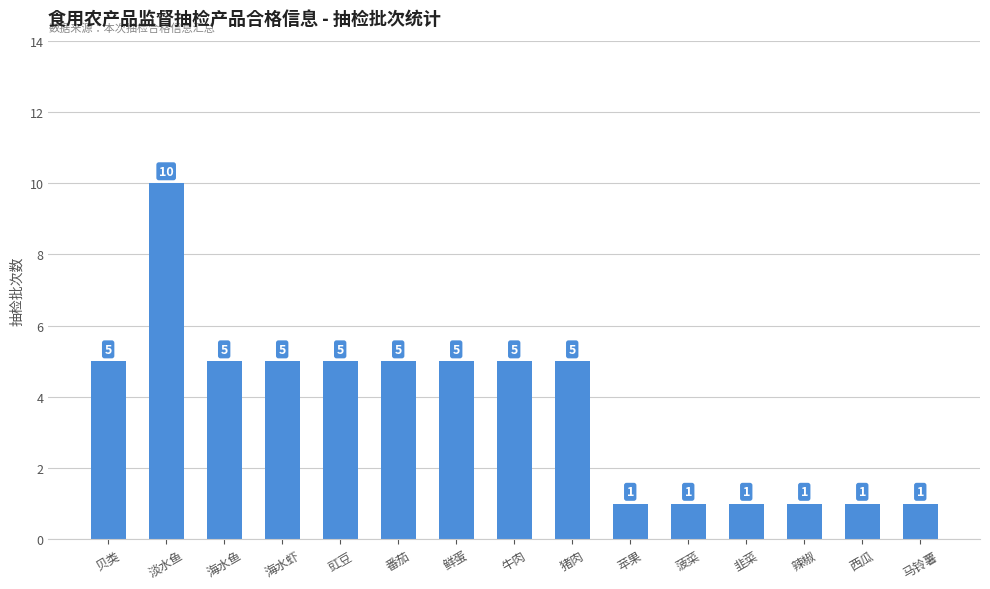

Which label corresponds to the largest value in the chart?

淡水鱼